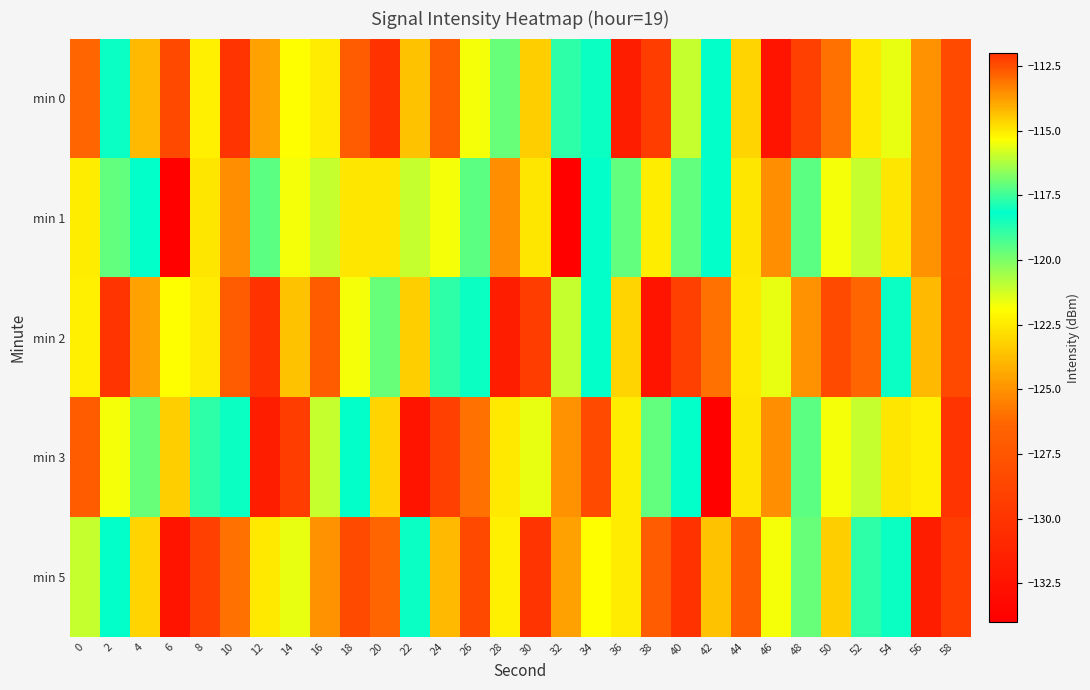

Reading left to right, transcribe all the data shown in this chart.

min 0: 0=-126.3	2=-118.3	4=-123.9	6=-112.4	8=-122.4	10=-130.0	12=-124.6	14=-121.9	16=-122.4	18=-127.1	20=-130.2	22=-123.6	24=-127.0	26=-121.7	28=-117.0	30=-123.3	32=-118.9	34=-118.0	36=-131.7	38=-129.3	40=-121.1	42=-118.2	44=-123.1	46=-132.4	48=-129.2	50=-126.0	52=-122.5	54=-121.6	56=-125.0	58=-128.3
min 1: 0=-115.1	2=-119.6	4=-118.3	6=-133.8	8=-122.6	10=-125.1	12=-119.5	14=-121.7	16=-121.1	18=-122.6	20=-122.6	22=-121.1	24=-121.7	26=-119.5	28=-125.1	30=-122.6	32=-133.8	34=-118.3	36=-119.6	38=-115.1	40=-119.6	42=-118.3	44=-122.6	46=-125.1	48=-119.5	50=-121.7	52=-121.1	54=-122.6	56=-125.0	58=-128.3
min 2: 0=-122.4	2=-130.0	4=-124.6	6=-121.9	8=-122.4	10=-127.1	12=-130.2	14=-123.6	16=-127.0	18=-121.7	20=-117.0	22=-123.3	24=-118.9	26=-118.0	28=-131.7	30=-129.3	32=-121.1	34=-118.2	36=-123.1	38=-132.4	40=-129.2	42=-126.0	44=-122.5	46=-121.6	48=-125.0	50=-128.3	52=-126.3	54=-118.3	56=-123.9	58=-112.4
min 3: 0=-127.0	2=-121.7	4=-117.0	6=-123.3	8=-118.9	10=-118.0	12=-131.7	14=-129.3	16=-121.1	18=-118.2	20=-123.1	22=-132.4	24=-129.2	26=-126.0	28=-122.5	30=-121.6	32=-125.0	34=-128.3	36=-115.1	38=-119.6	40=-118.3	42=-133.8	44=-122.6	46=-125.1	48=-119.5	50=-121.7	52=-121.1	54=-122.6	56=-122.4	58=-130.0
min 5: 0=-121.1	2=-118.2	4=-123.1	6=-132.4	8=-129.2	10=-126.0	12=-122.5	14=-121.6	16=-125.0	18=-128.3	20=-126.3	22=-118.3	24=-123.9	26=-112.4	28=-122.4	30=-130.0	32=-124.6	34=-121.9	36=-122.4	38=-127.1	40=-130.2	42=-123.6	44=-127.0	46=-121.7	48=-117.0	50=-123.3	52=-118.9	54=-118.0	56=-131.7	58=-129.3